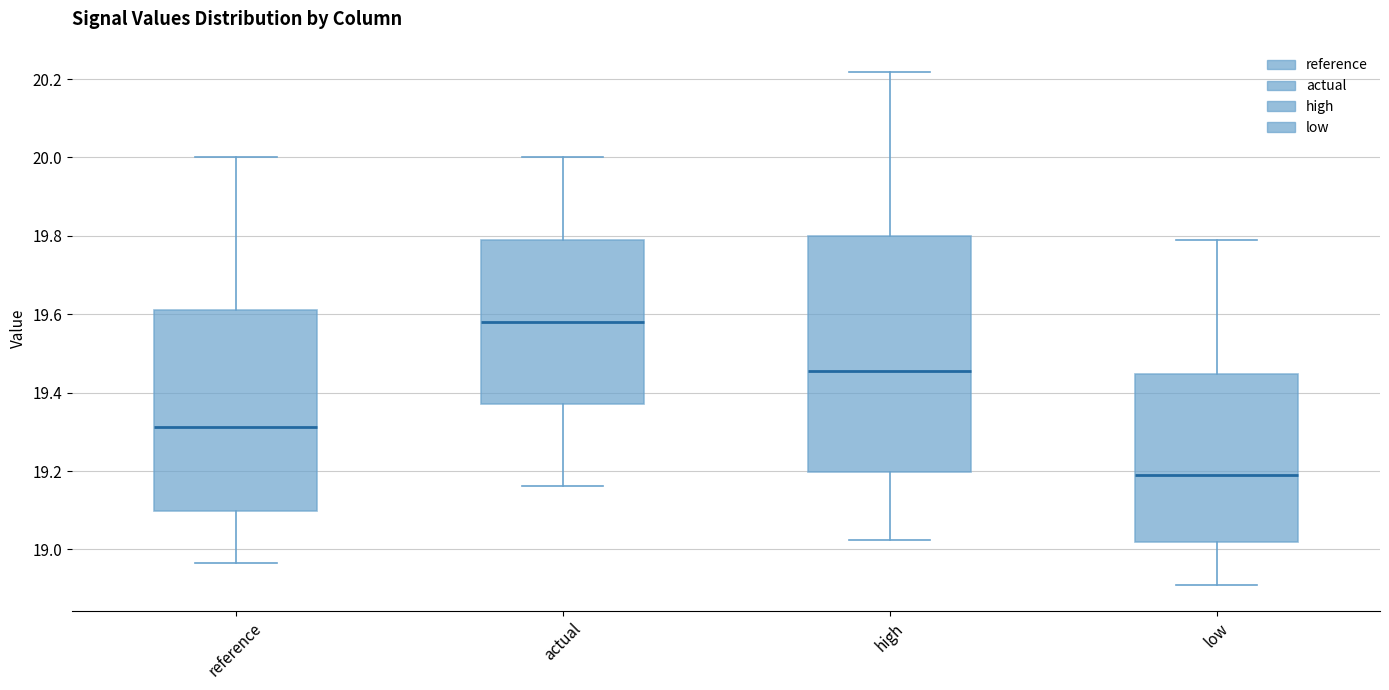

Reading left to right, read every box against the y-axis: the position of its median line, the range the box covers, and the ends of its whiskers. The values are not printed on the chart, so give them approximately, as read against the axis.

reference: median 19.32, box 19.10 to 19.62, whiskers 18.96 to 20.00
actual: median 19.58, box 19.38 to 19.80, whiskers 19.16 to 20.00
high: median 19.46, box 19.20 to 19.80, whiskers 19.02 to 20.22
low: median 19.20, box 19.02 to 19.44, whiskers 18.90 to 19.78